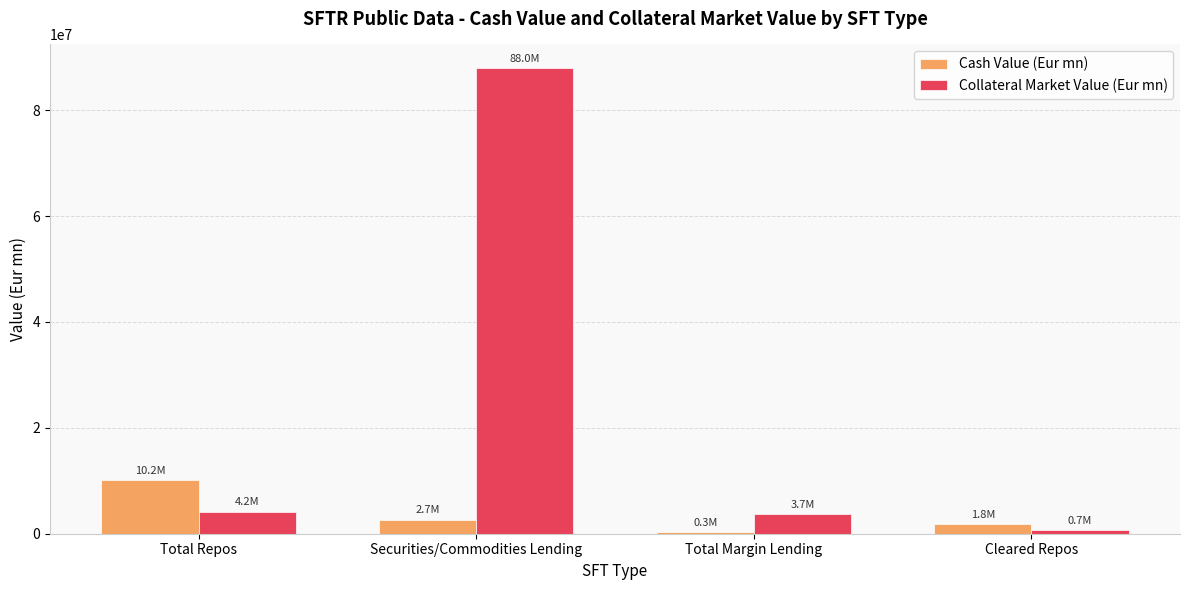

Which series changed the most between Total Repos and Total Margin Lending?

Cash Value (Eur mn)